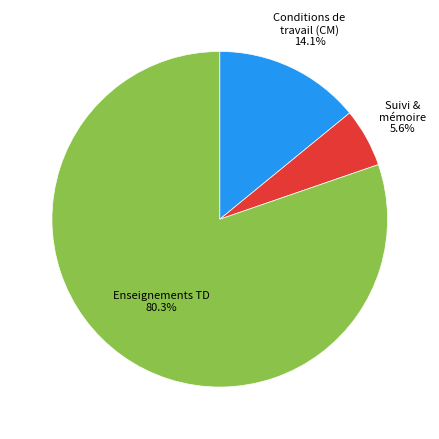

Is there a majority slice in this chart?

Yes